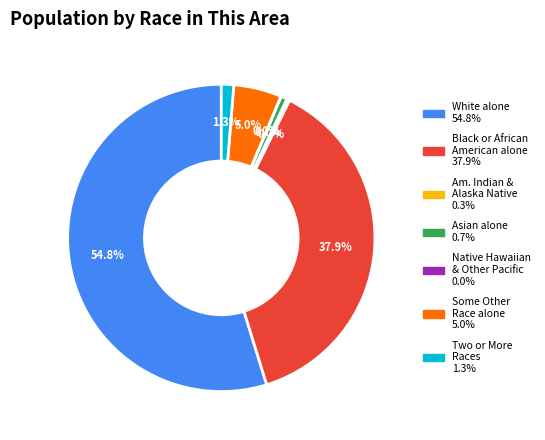

Is there any slice that represents more than half of the pie?

Yes